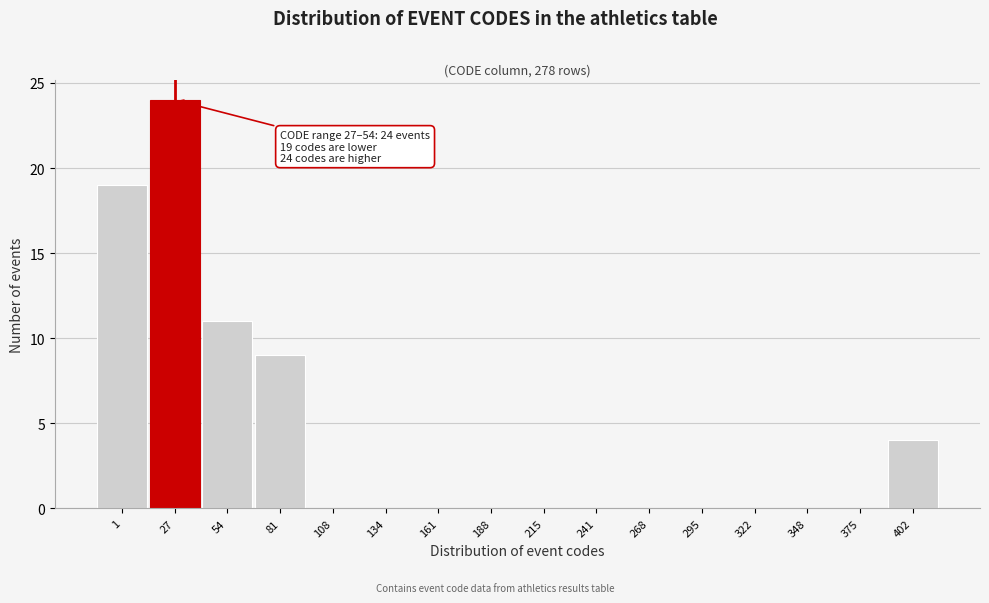

Reading left to right, extract all data points from this chart.

1=19	27=24	54=11	81=9	108=0	134=0	161=0	188=0	215=0	241=0	268=0	295=0	322=0	348=0	375=0	402=4